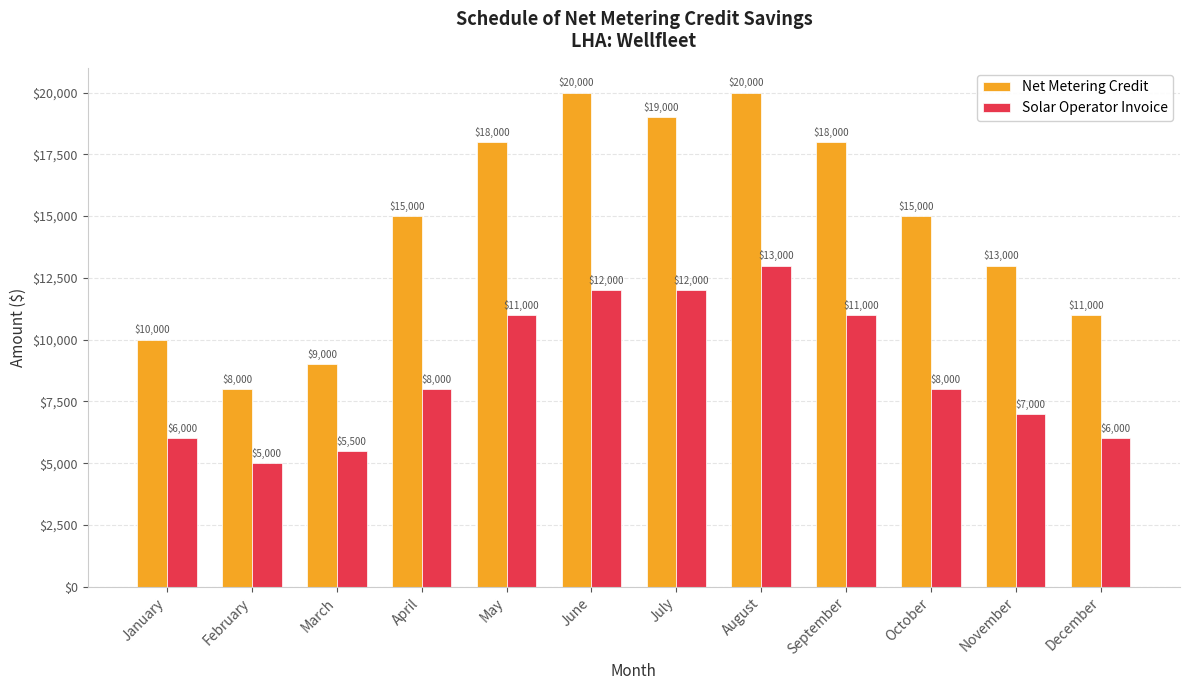

What is the difference between the highest and lowest values at January?

4000